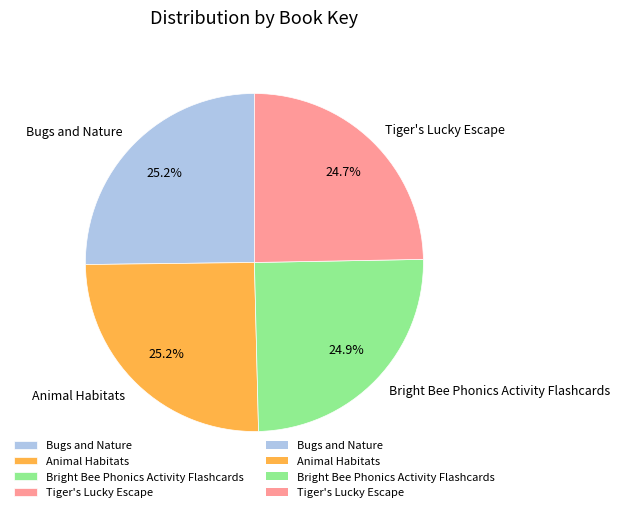

Does any single category account for the majority?

No